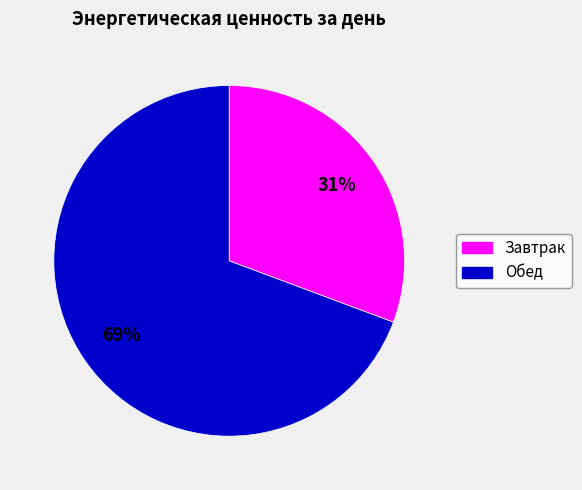

Do Обед and Завтрак together represent more than half of the pie?

Yes